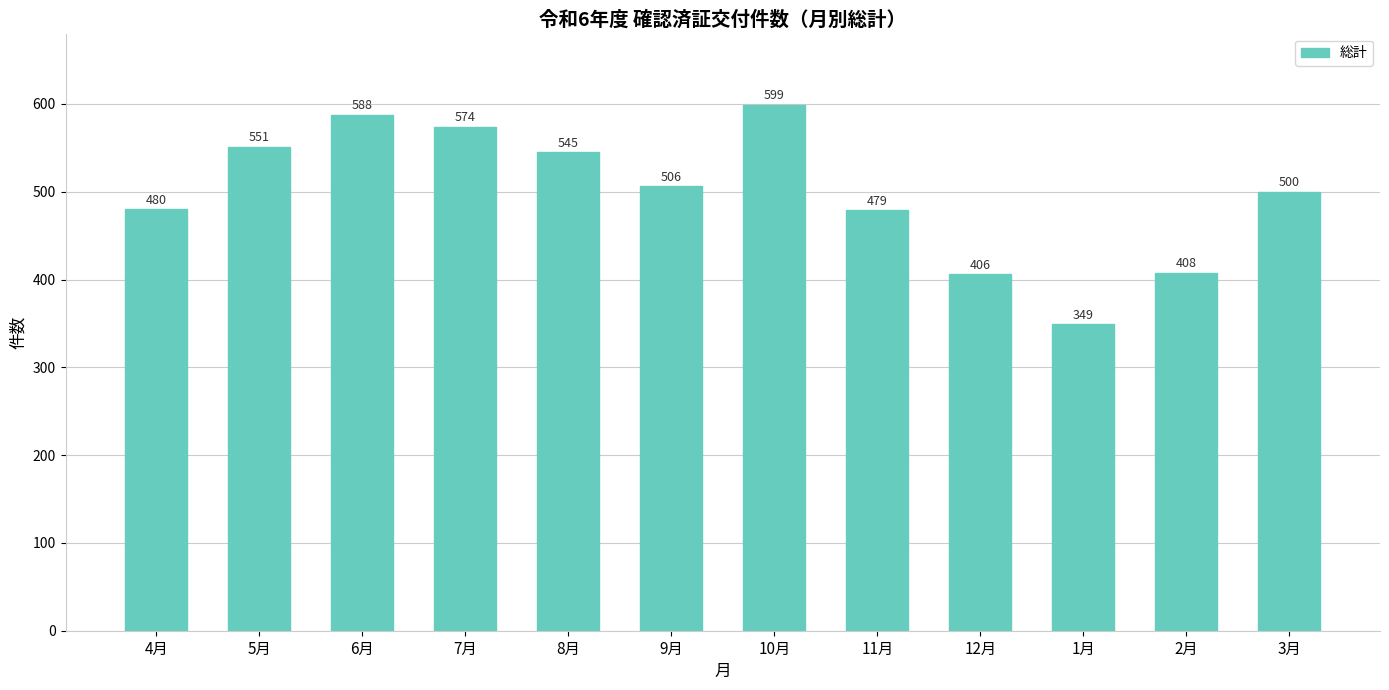

Count the number of data series in this chart.

1